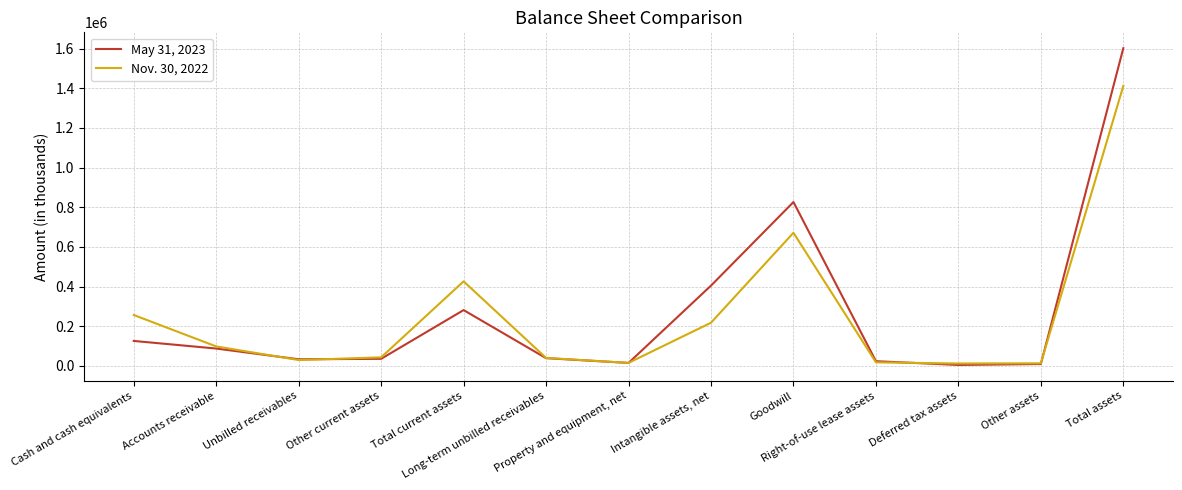

How many distinct data groups are displayed?

2